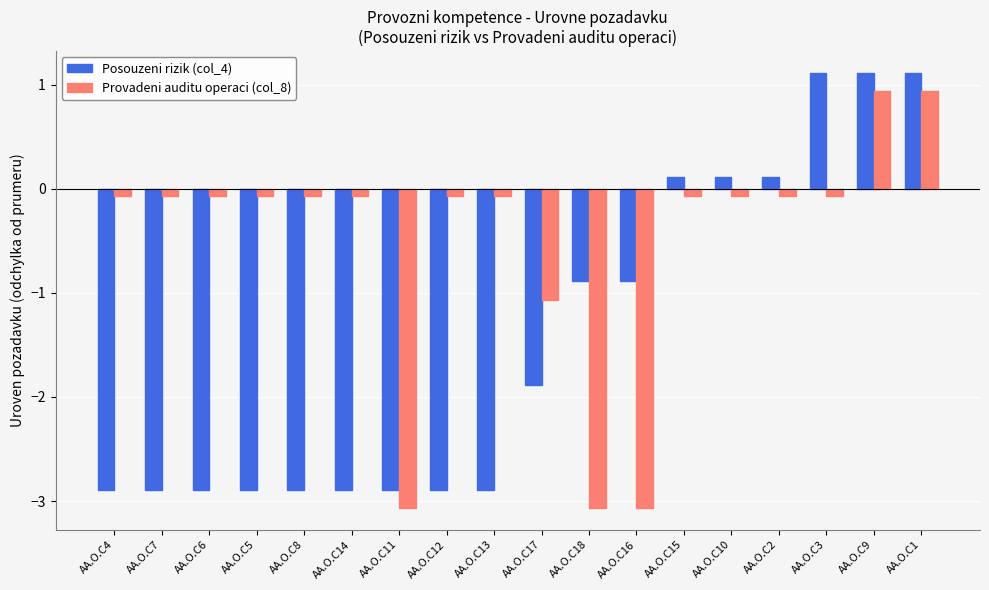

What is the difference between the maximum and minimum values in the Provadeni auditu operaci (col_8) series?

4.0